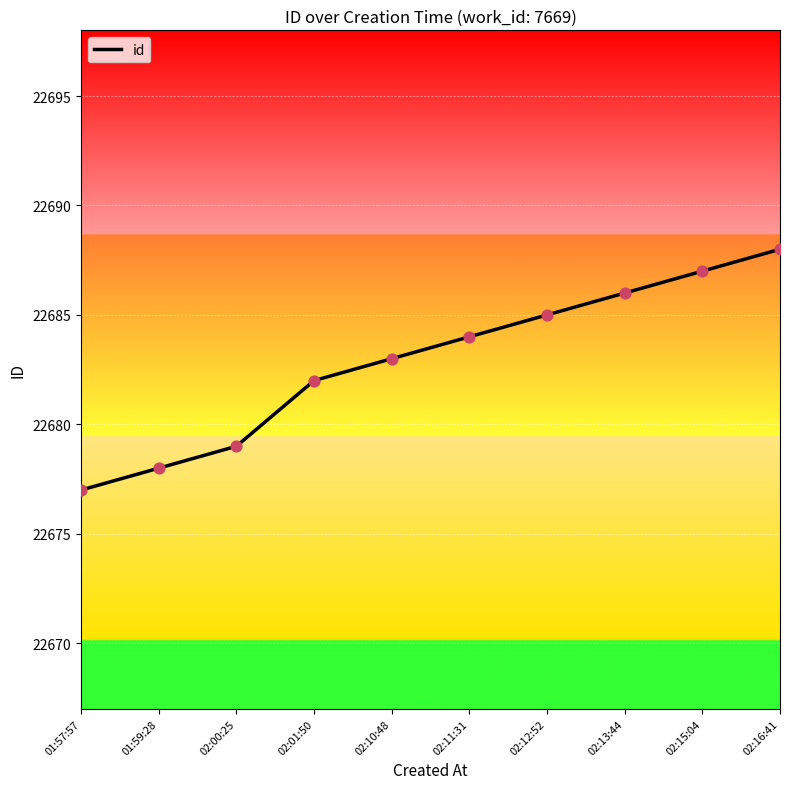

Between 02:12:52 and 02:00:25, which is larger?

02:12:52